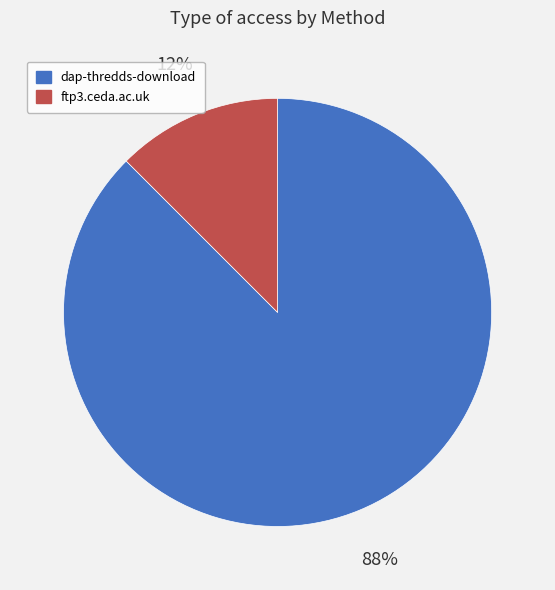

True or false: ftp3.ceda.ac.uk accounts for 18% of the total.

False